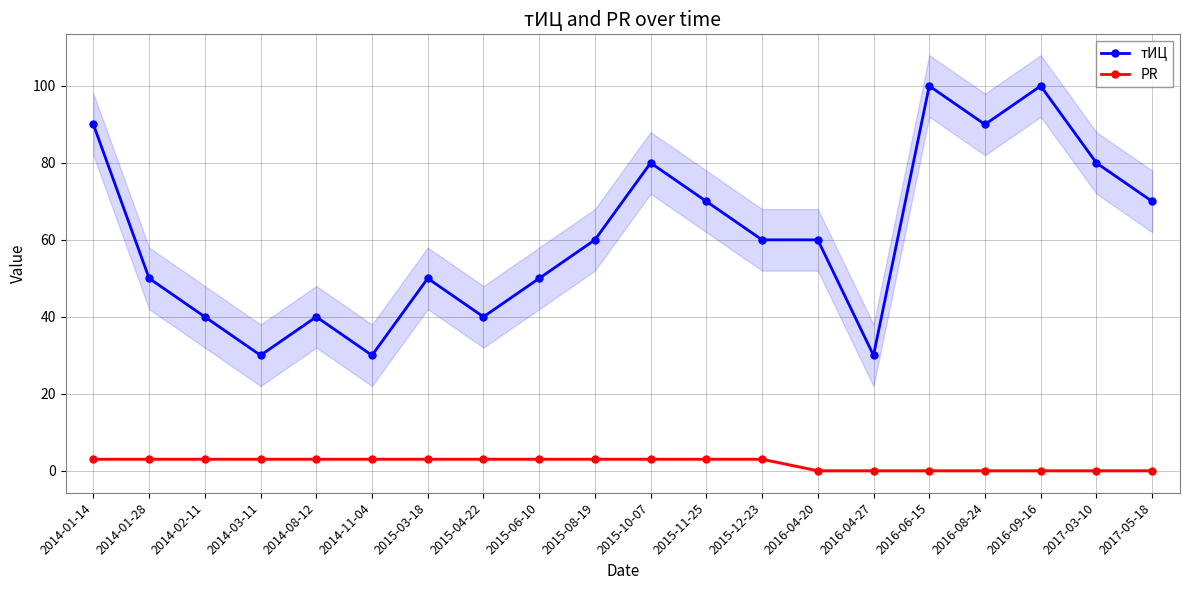

Is it true that PR equals 0 at 2017-03-10?

True